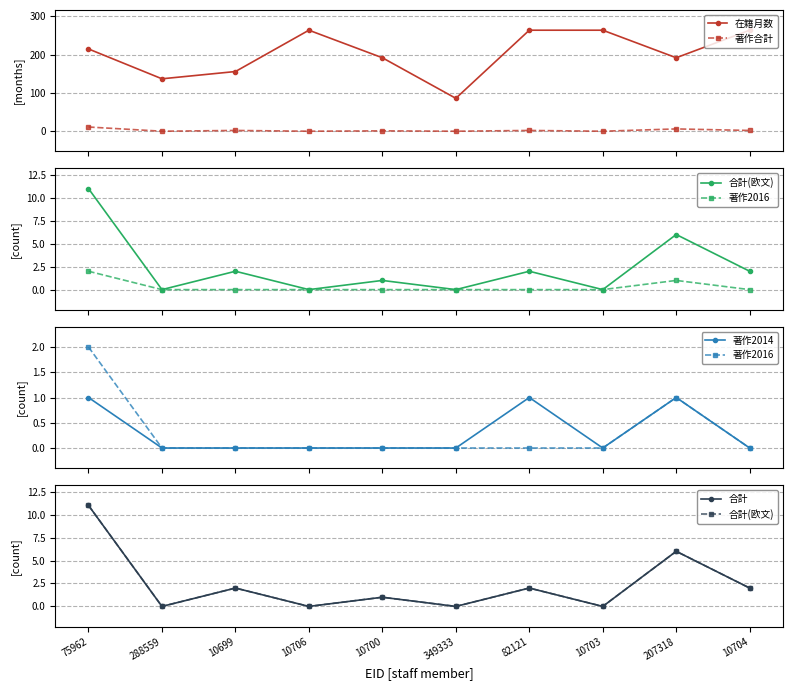

What is the difference between the second highest and second lowest values in the 著作2014 series?

1